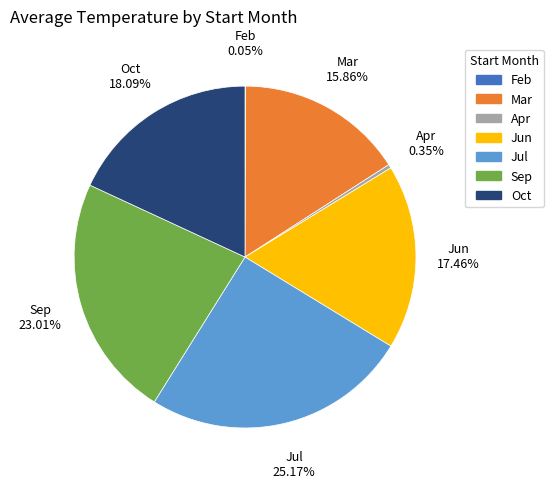

Does any single category account for the majority?

No